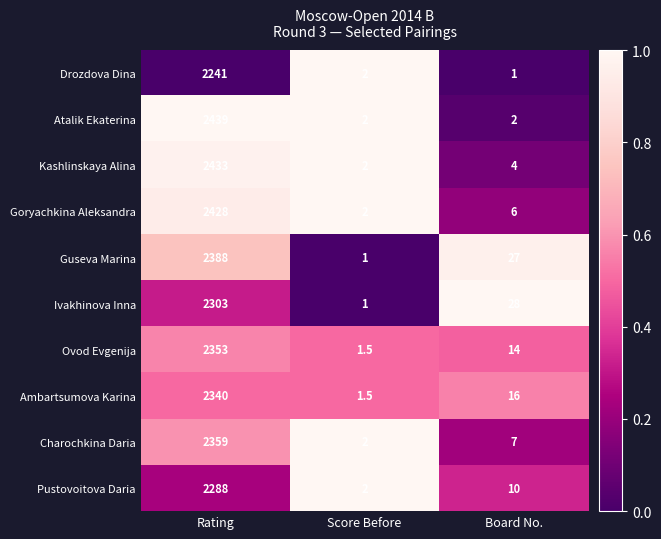

At which category is the sum across all series the highest?

Rating